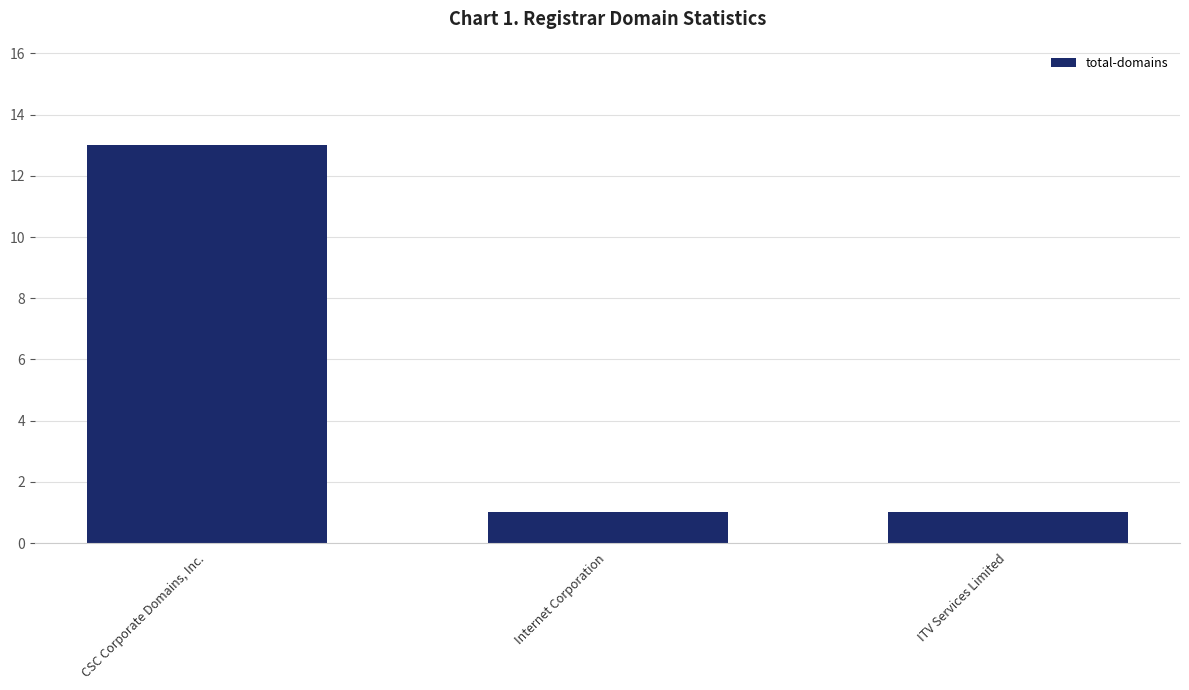

What is the difference between the maximum and minimum values?

12